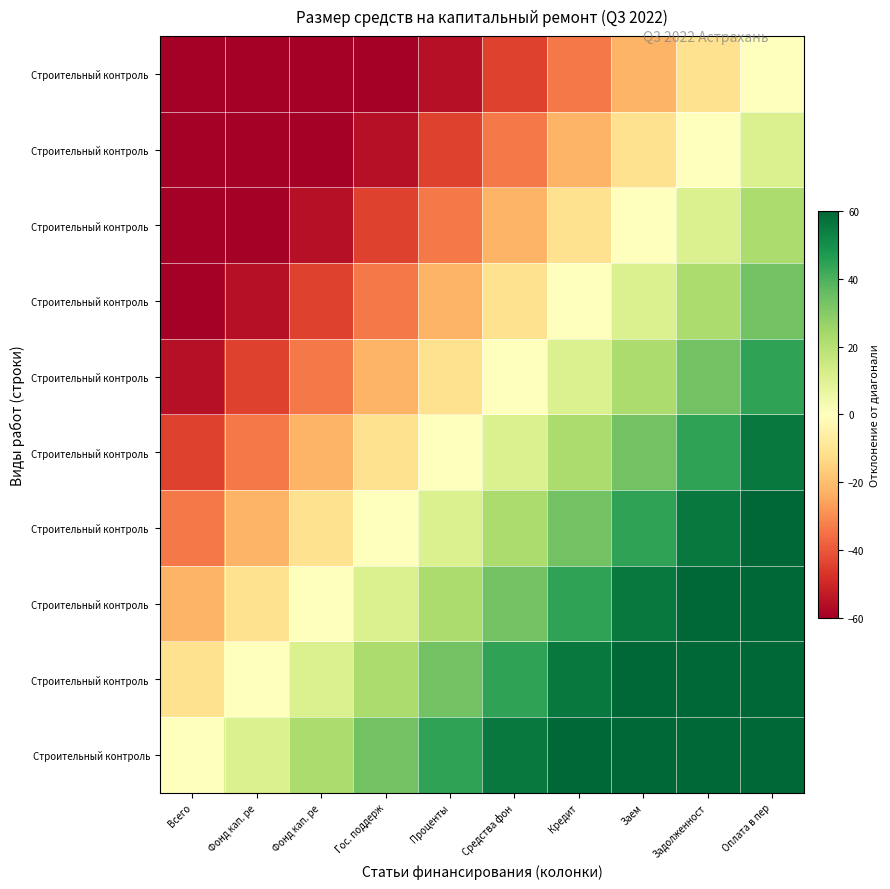

Which label corresponds to the smallest value in the chart?

Всего